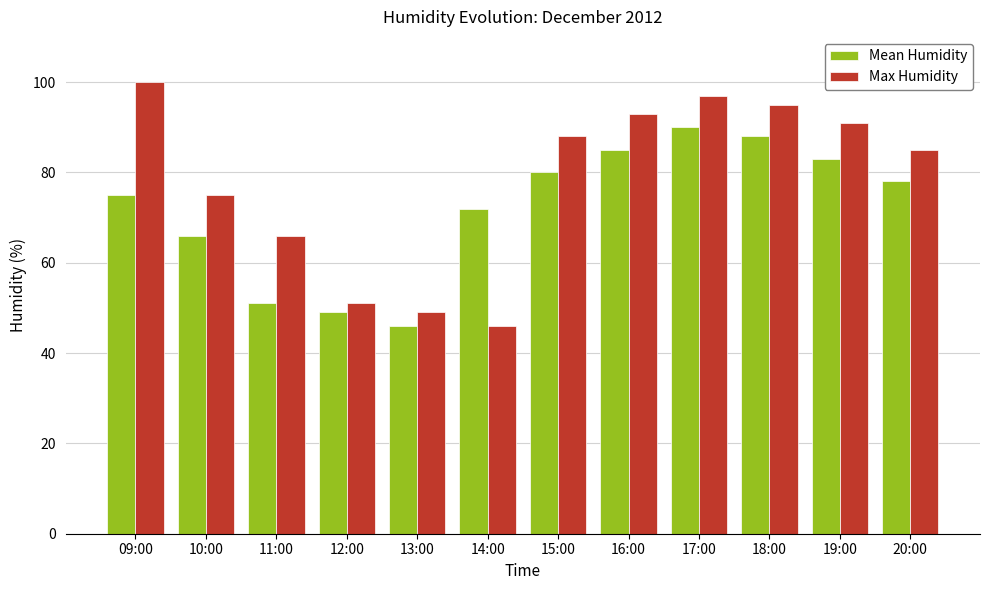

Are the bars grouped side by side (vs. stacked)?

Yes